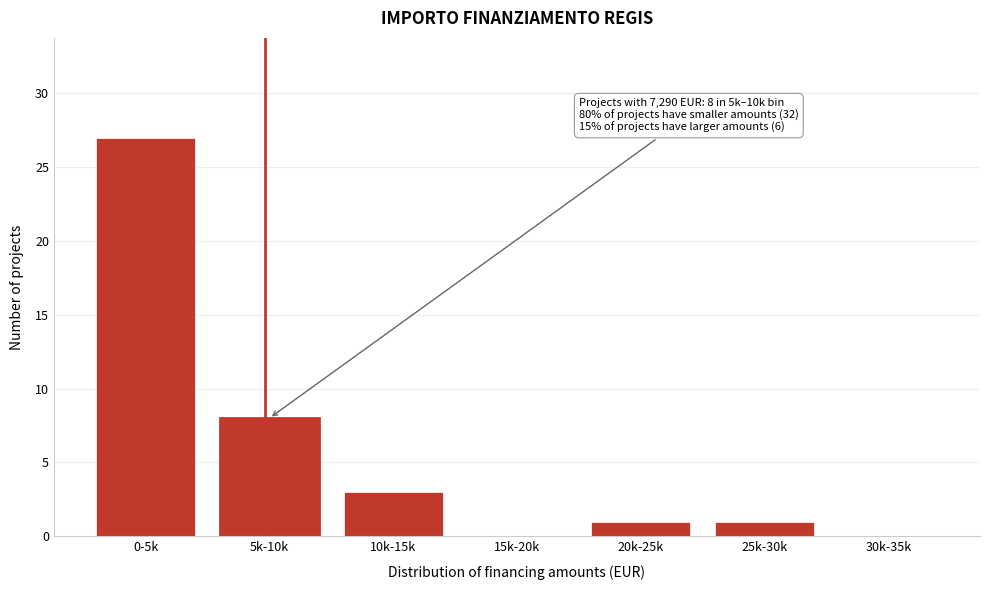

Reading right to left, transcribe all the data shown in this chart.

30k-35k=0	25k-30k=1	20k-25k=1	15k-20k=0	10k-15k=3	5k-10k=8	0-5k=27